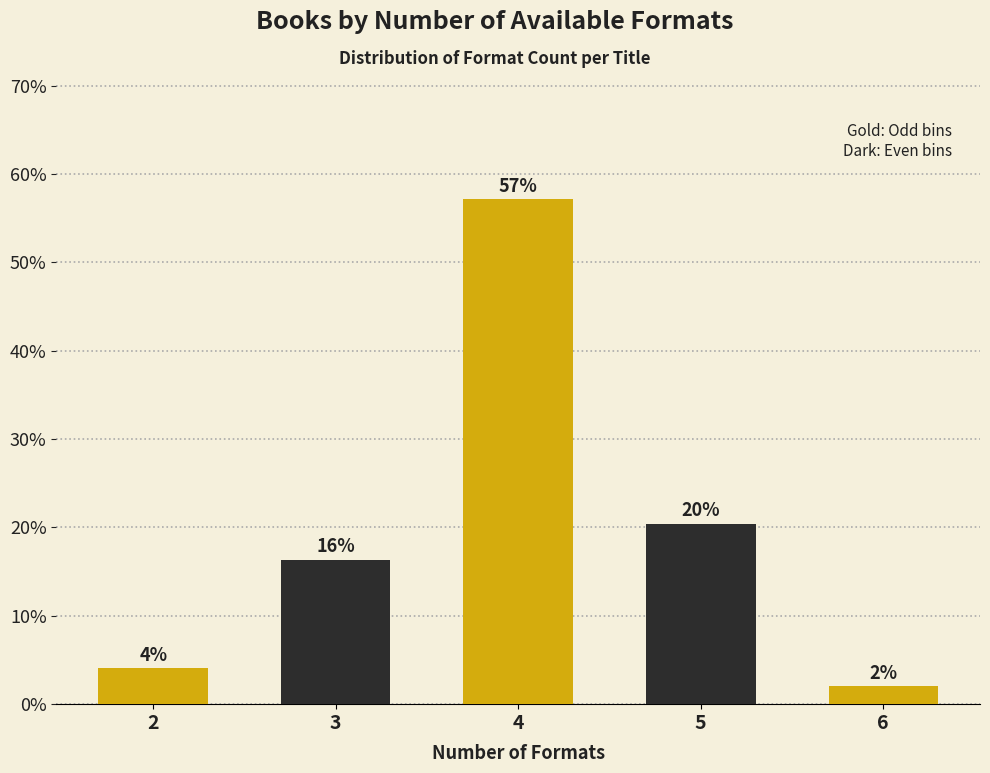

How many bars are there in total?

5